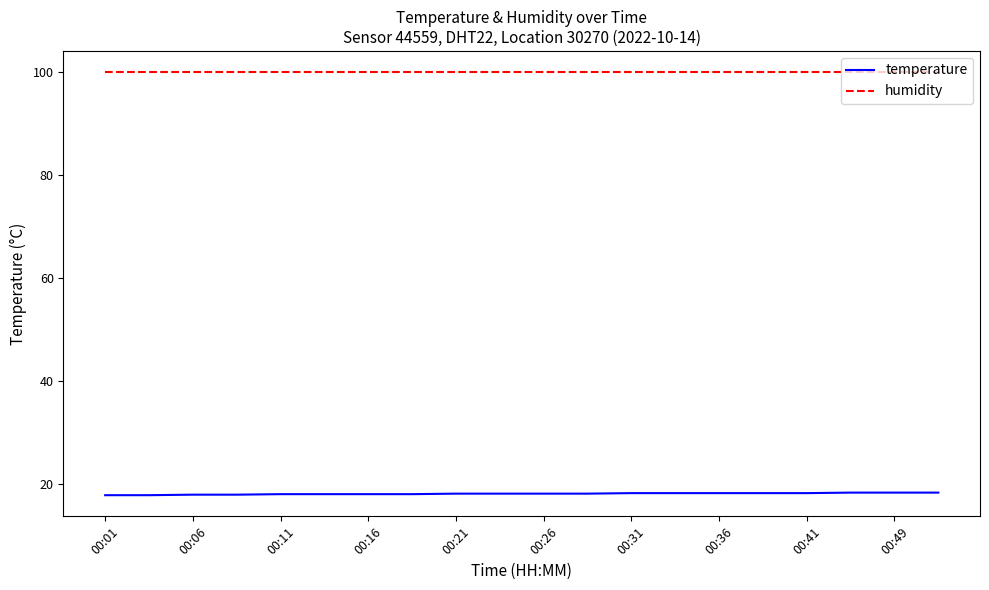

What is the greatest value displayed?

99.9